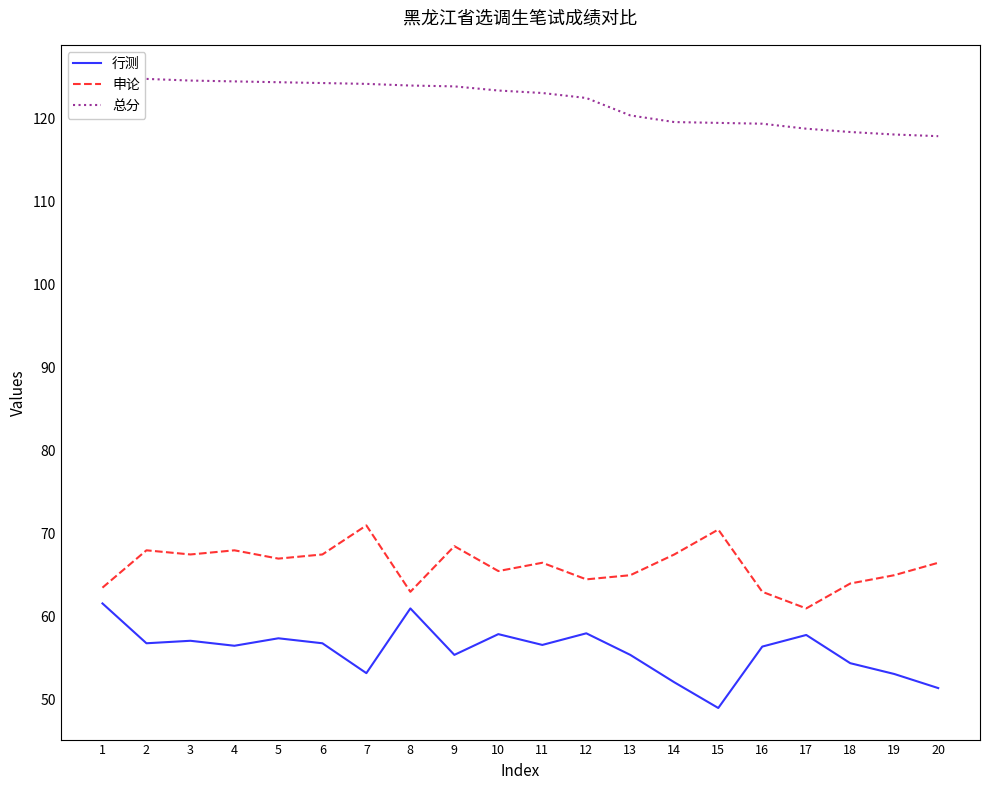

Which series has the widest spread of values?

行测